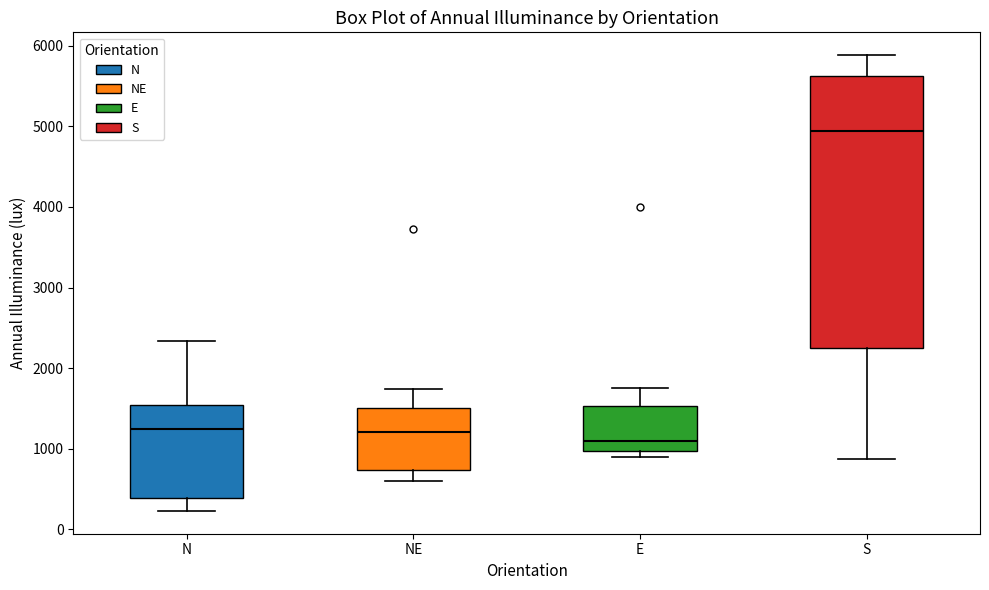

Reading left to right, read every box against the y-axis: the position of its median line, the range the box covers, and the ends of its whiskers. The values are not printed on the chart, so give them approximately, as read against the axis.

N: median 1200, box 400 to 1500, whiskers 200 to 2300
NE: median 1200, box 700 to 1500, whiskers 600 to 1700
E: median 1100, box 1000 to 1500, whiskers 900 to 1700
S: median 4900, box 2200 to 5600, whiskers 900 to 5900